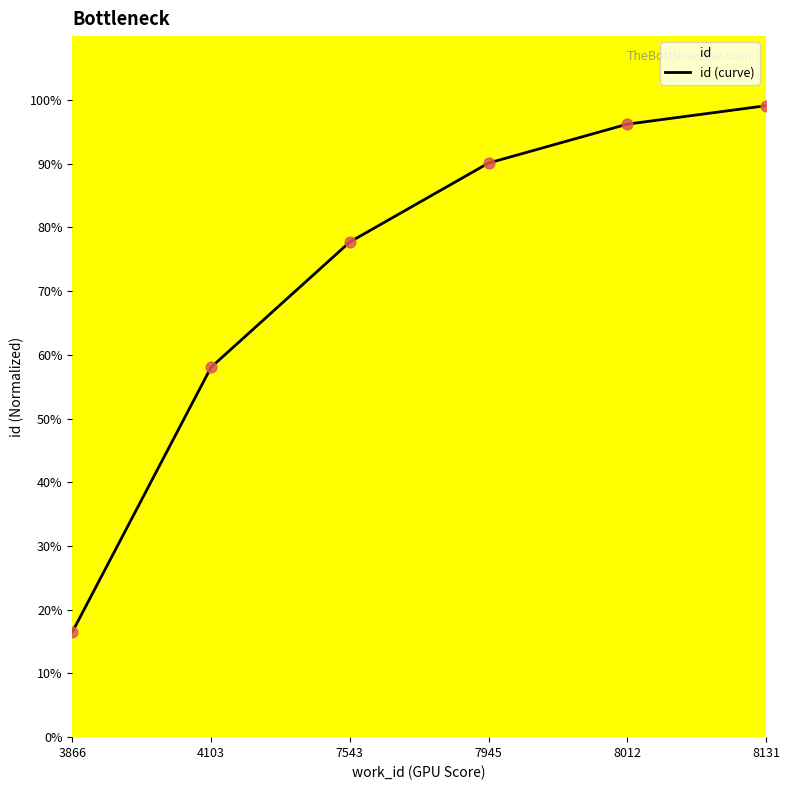

Which has a higher value, 3866 or 4103?

4103